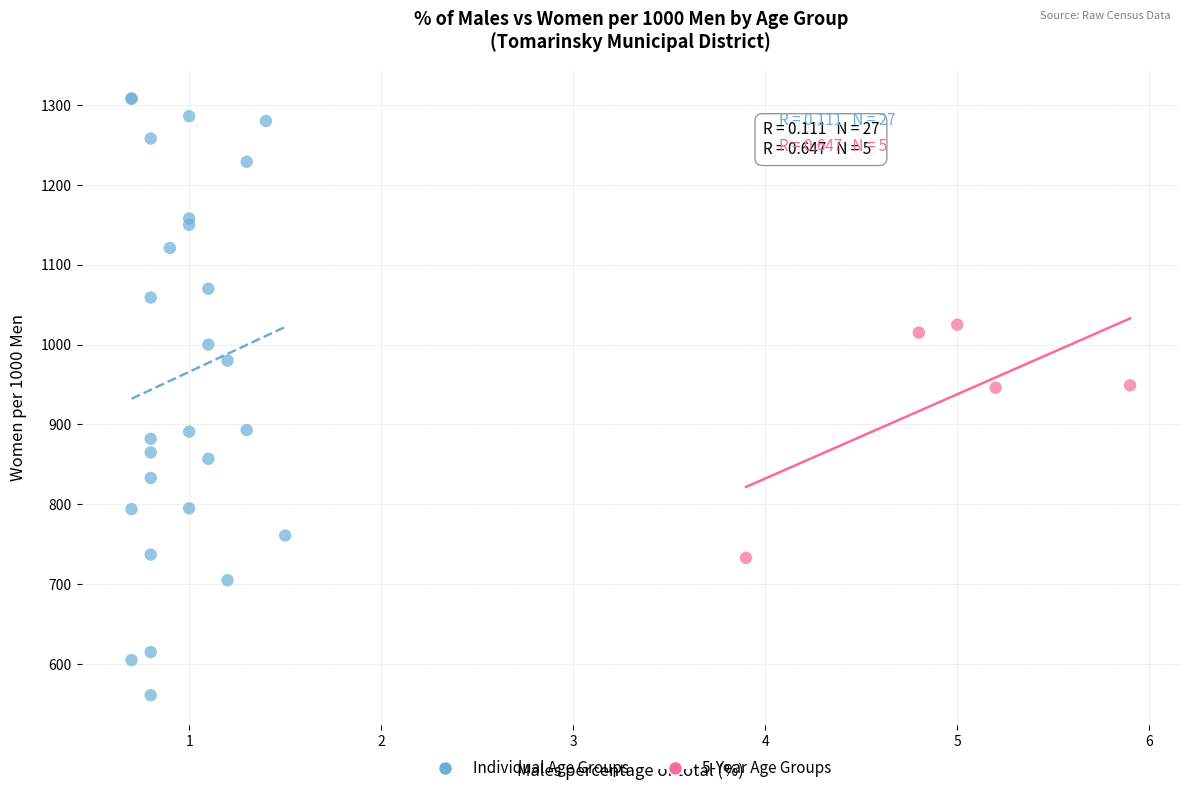

Which series has the largest Y range (max minus min)?

Individual Age Groups